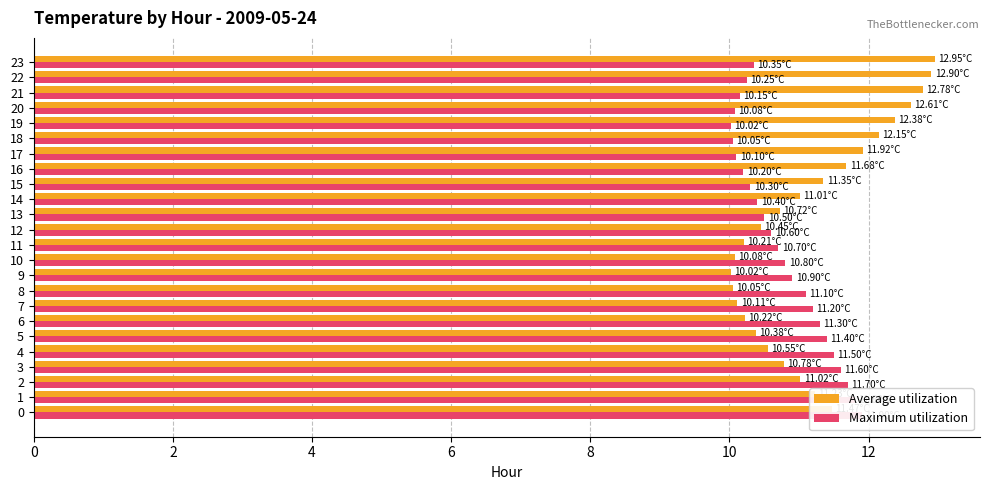

Is the value of Average utilization at 13 greater than the value of Maximum utilization at 4?

No